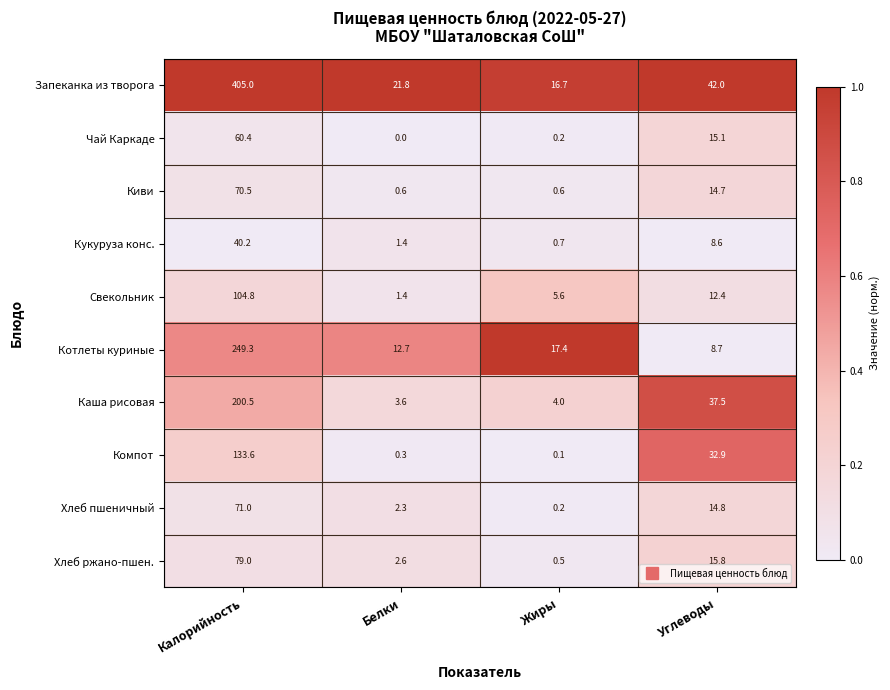

How many distinct data groups are displayed?

10